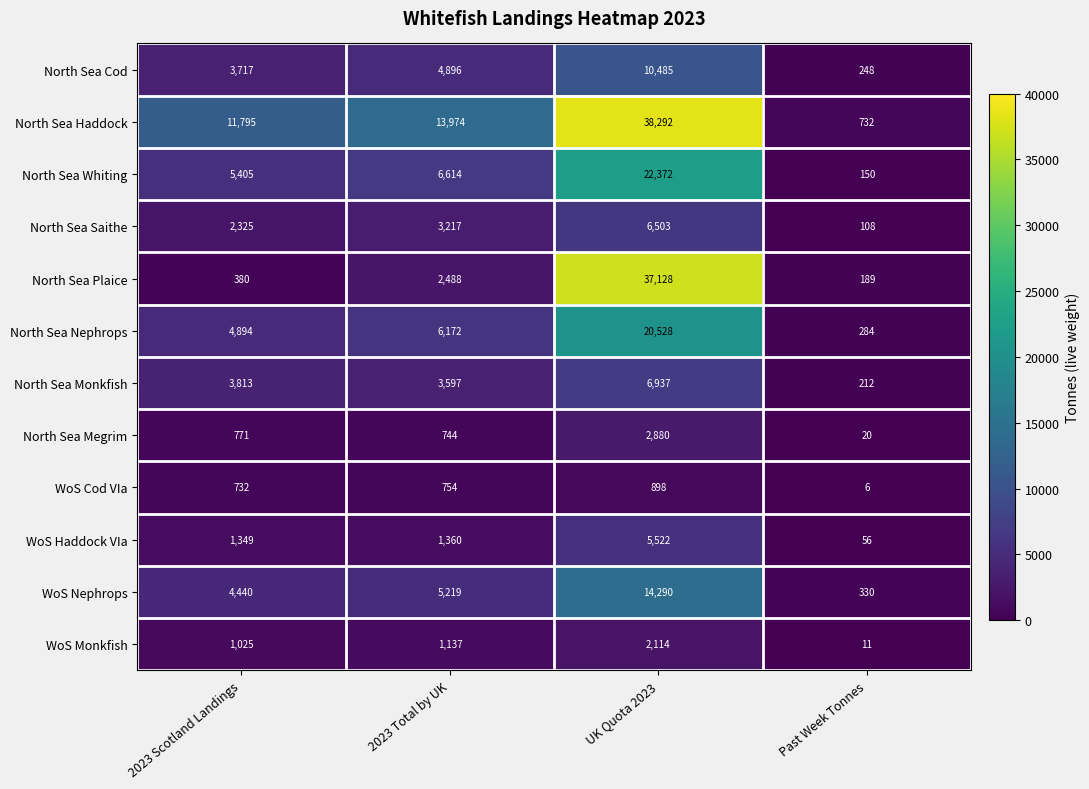

Which series has the largest range (max minus min)?

North Sea Haddock